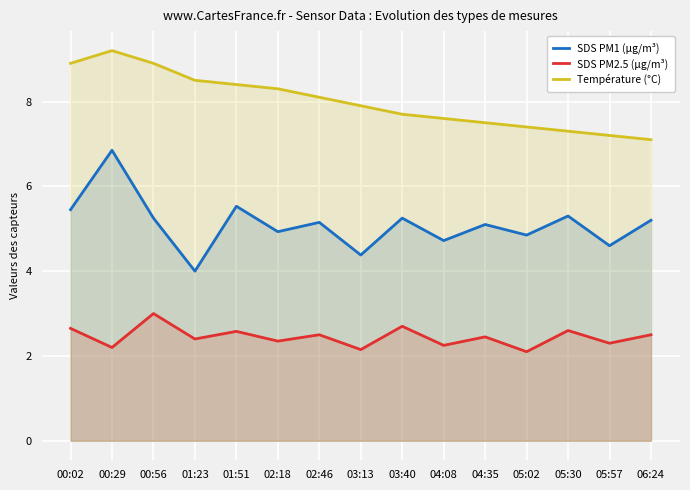

What is the label of the 3rd point from the right?

05:30